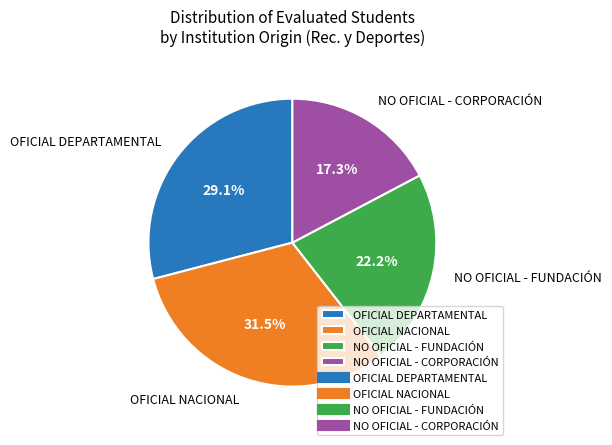

Do OFICIAL DEPARTAMENTAL and NO OFICIAL - FUNDACIÓN together represent more than half of the pie?

Yes